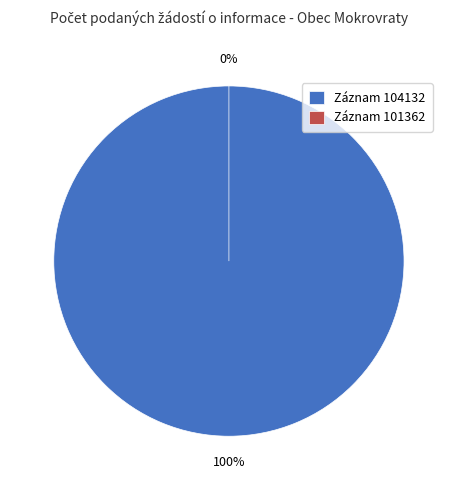

What portion of the pie excludes 101362?

100.0%